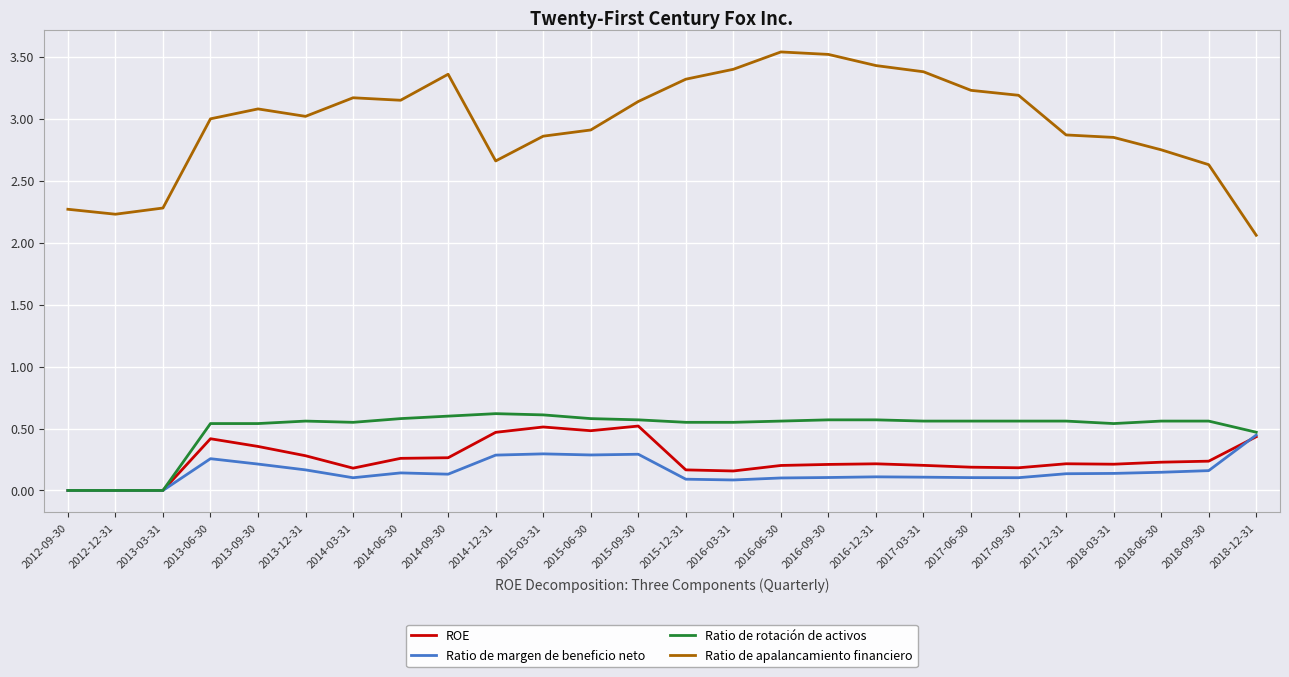

True or false: Ratio de rotación de activos has a value of 0.6 at 2015-12-31.

True